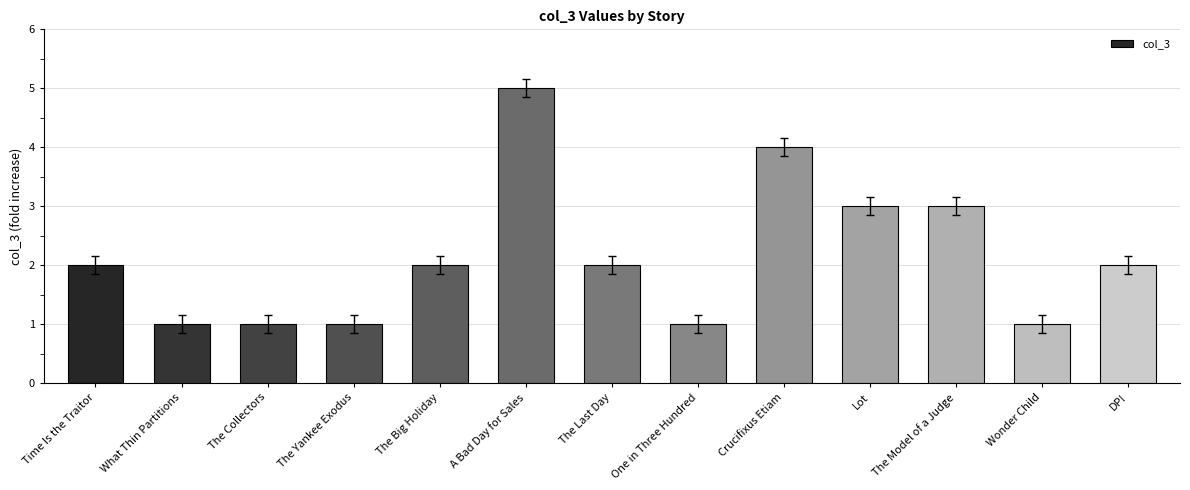

What position from the right is DP!?

1